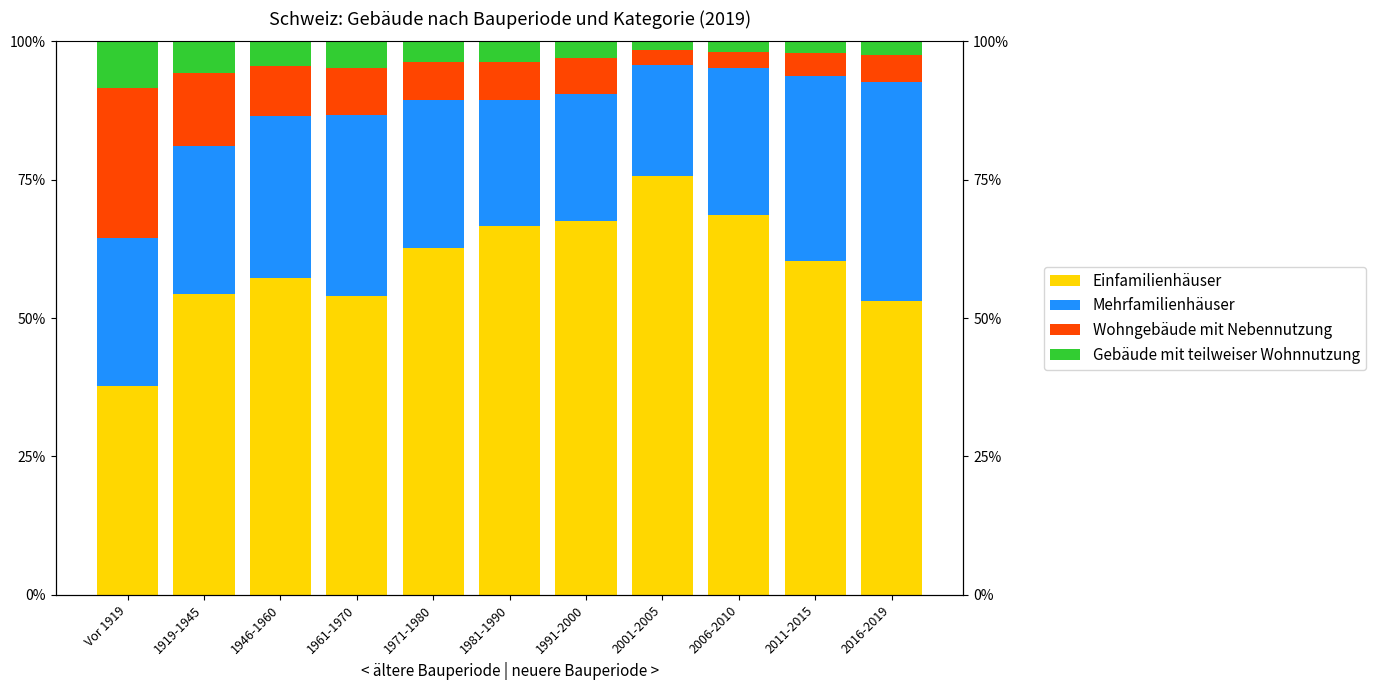

What is the difference between the maximum and minimum values in the Gebäude mit teilweiser Wohnnutzung series?

6.8